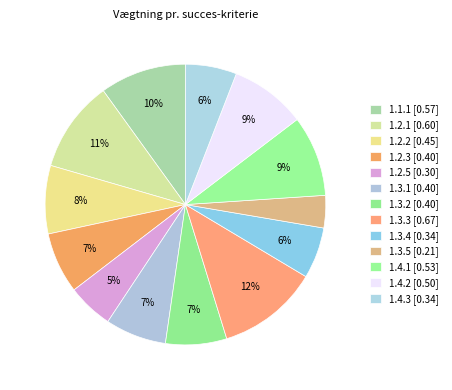

Does any single category account for the majority?

No